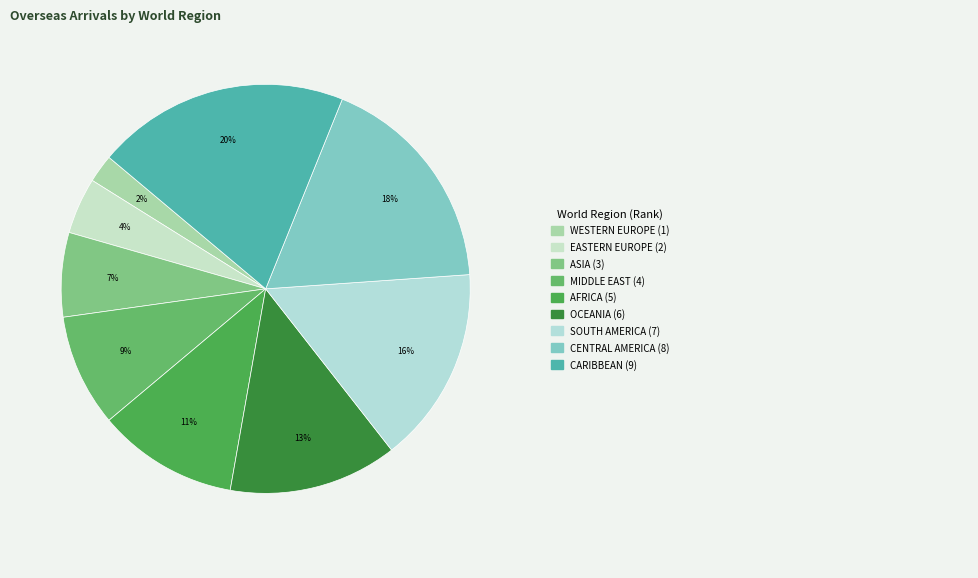

How many slices are in this pie chart?

9